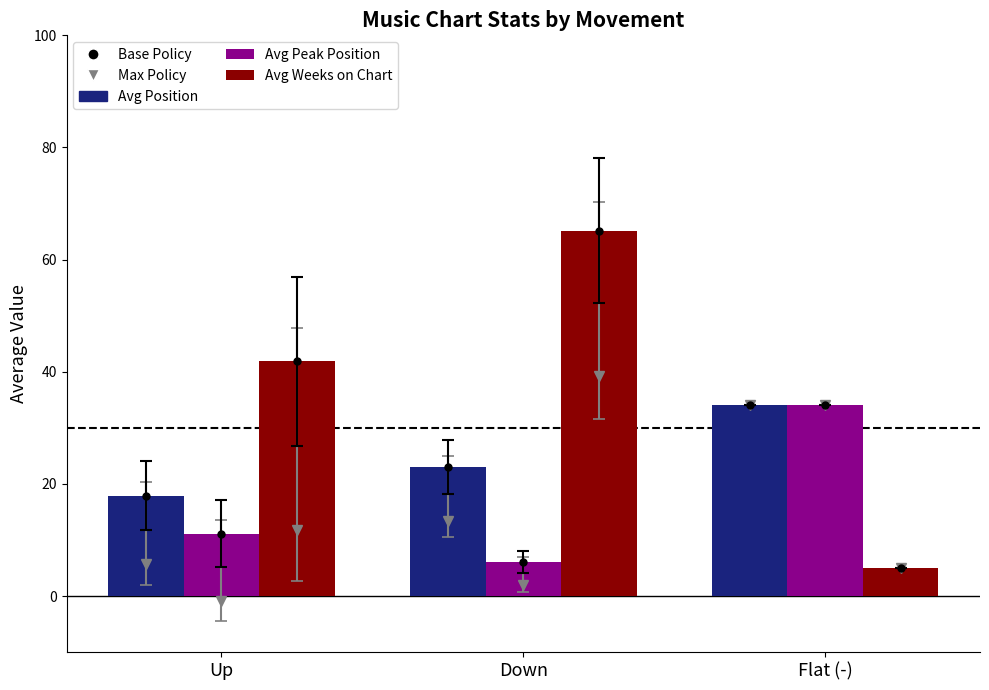

At which category does the chart reach its minimum across all series?

Flat (-)